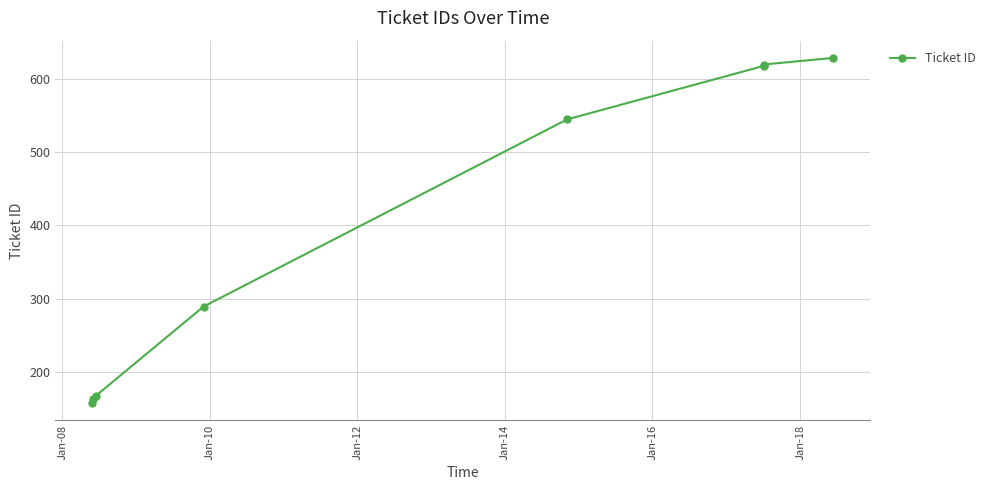

Reading right to left, what are all the values shown in this chart?

629	620	618	545	289	167	162	157